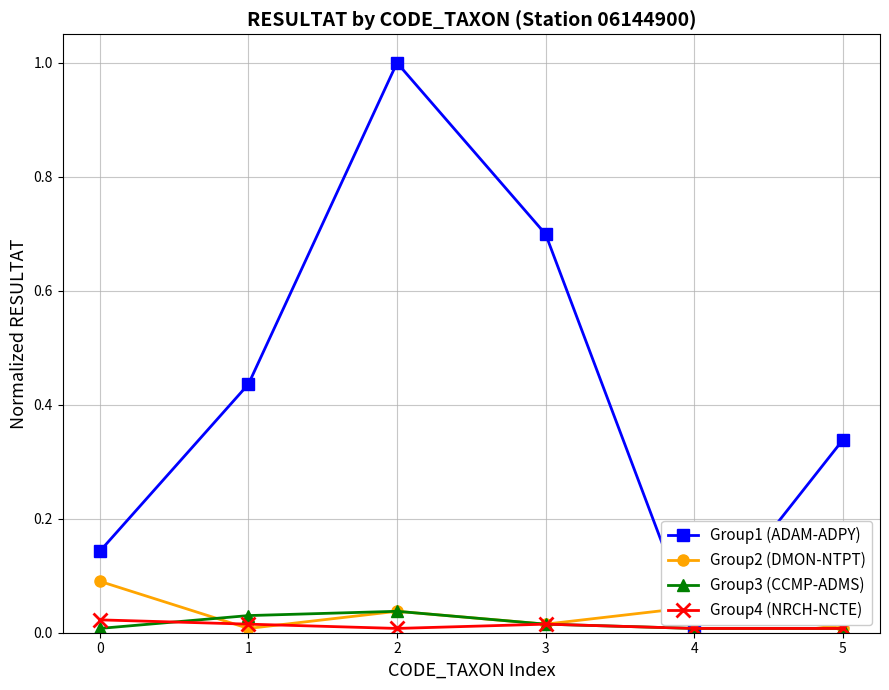

True or false: Group2 (DMON-NTPT) has more than 0 points higher than both neighbors.

True